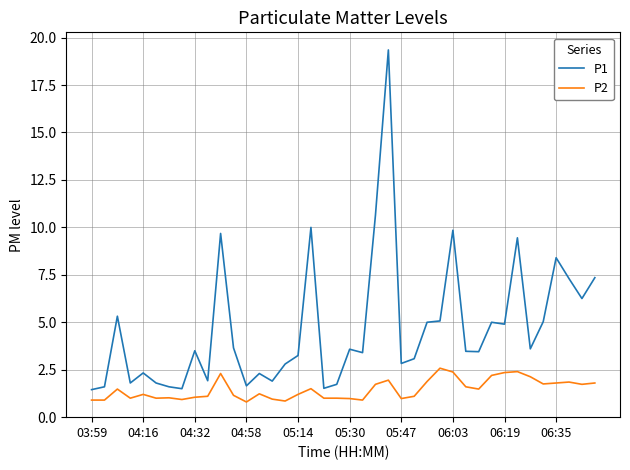

Which series has the largest total across all categories?

P1